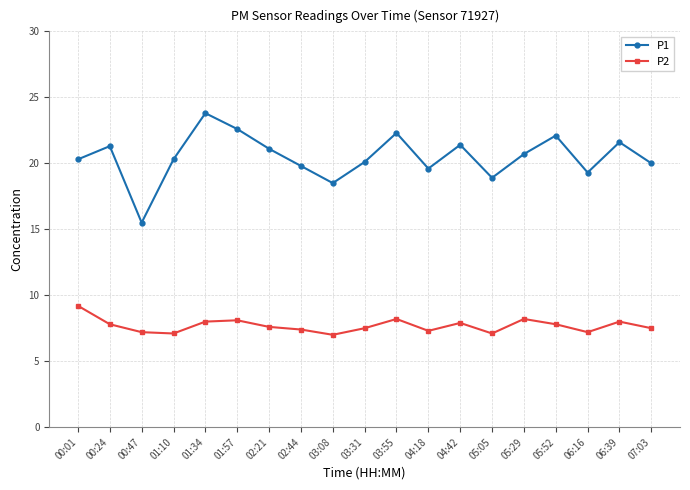

What is the lowest value of the P2 series?

7.0